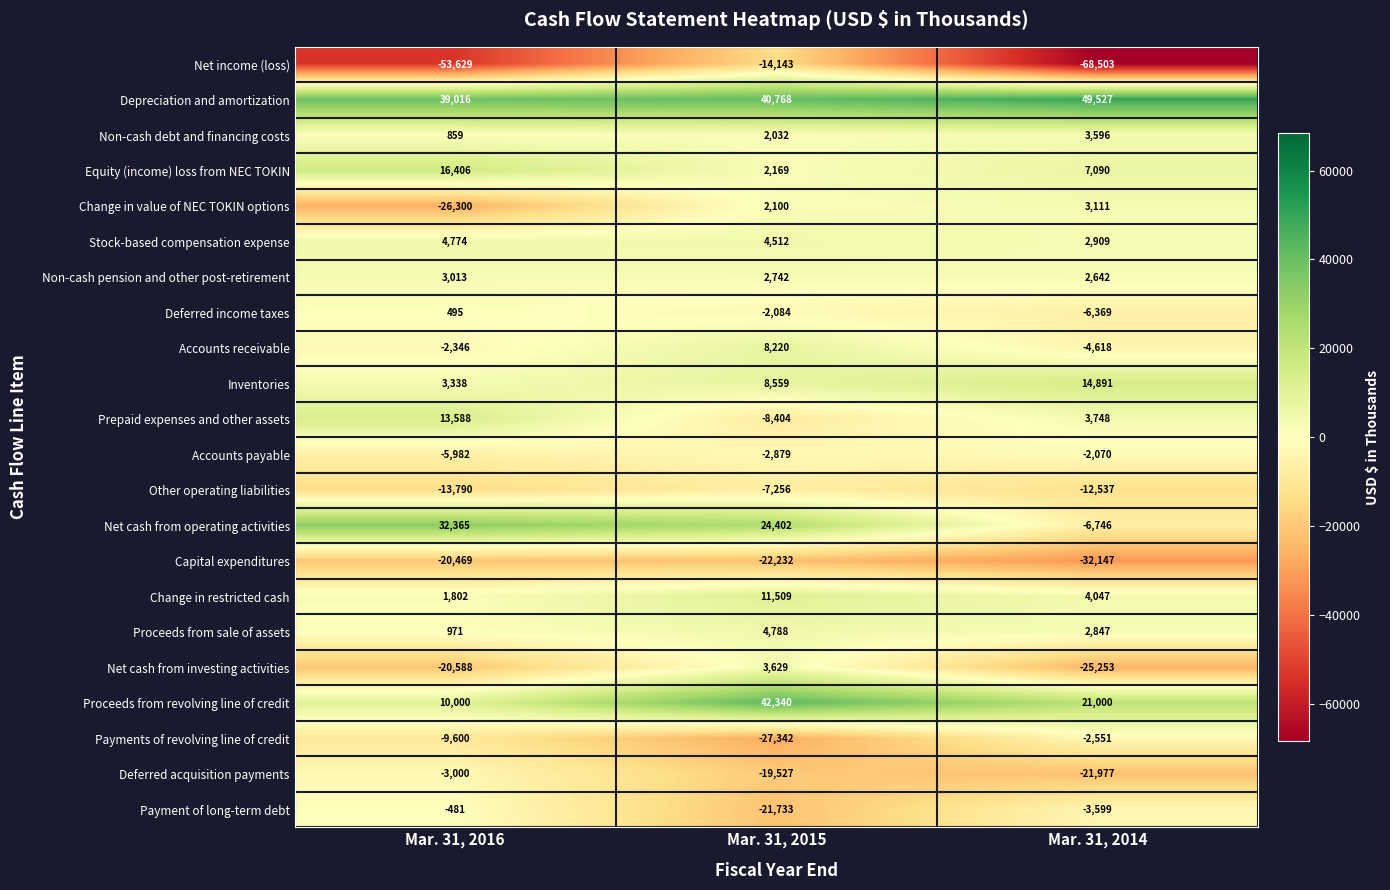

What is the difference between the Proceeds from sale of assets values at Mar. 31, 2015 and Mar. 31, 2014?

1941